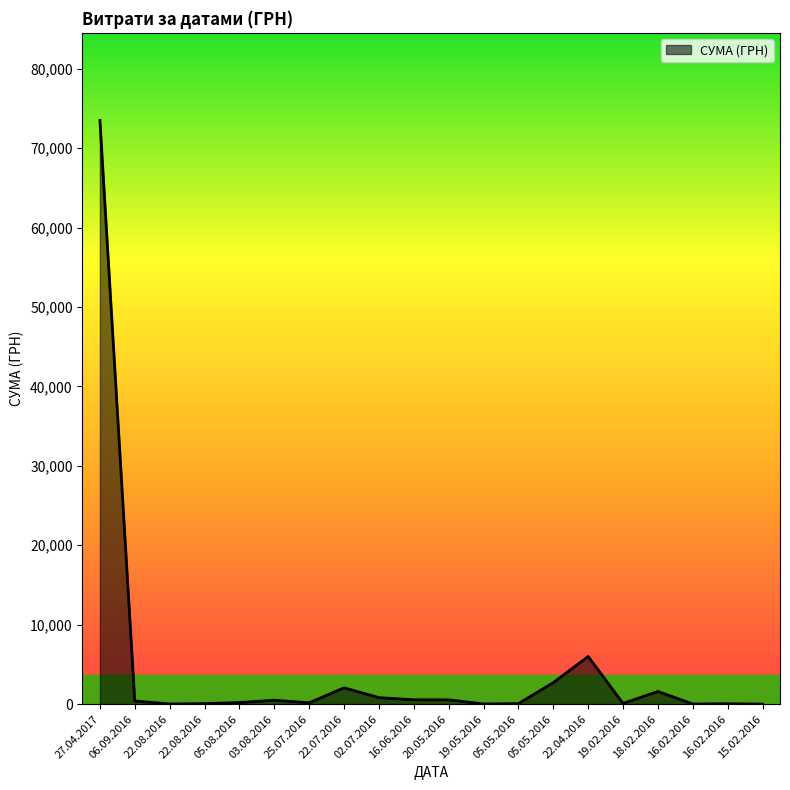

Does the chart display data point markers on the line(s)?

No